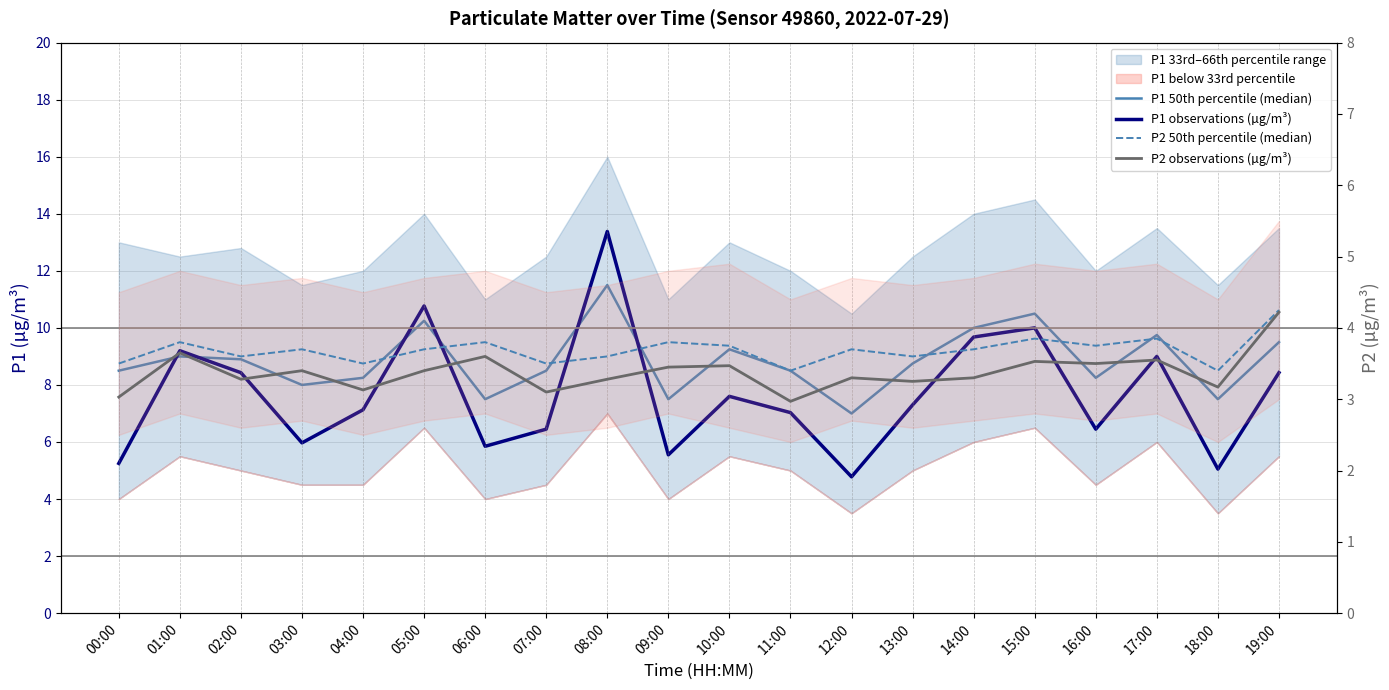

At how many categories does at least one series exceed 6?

20